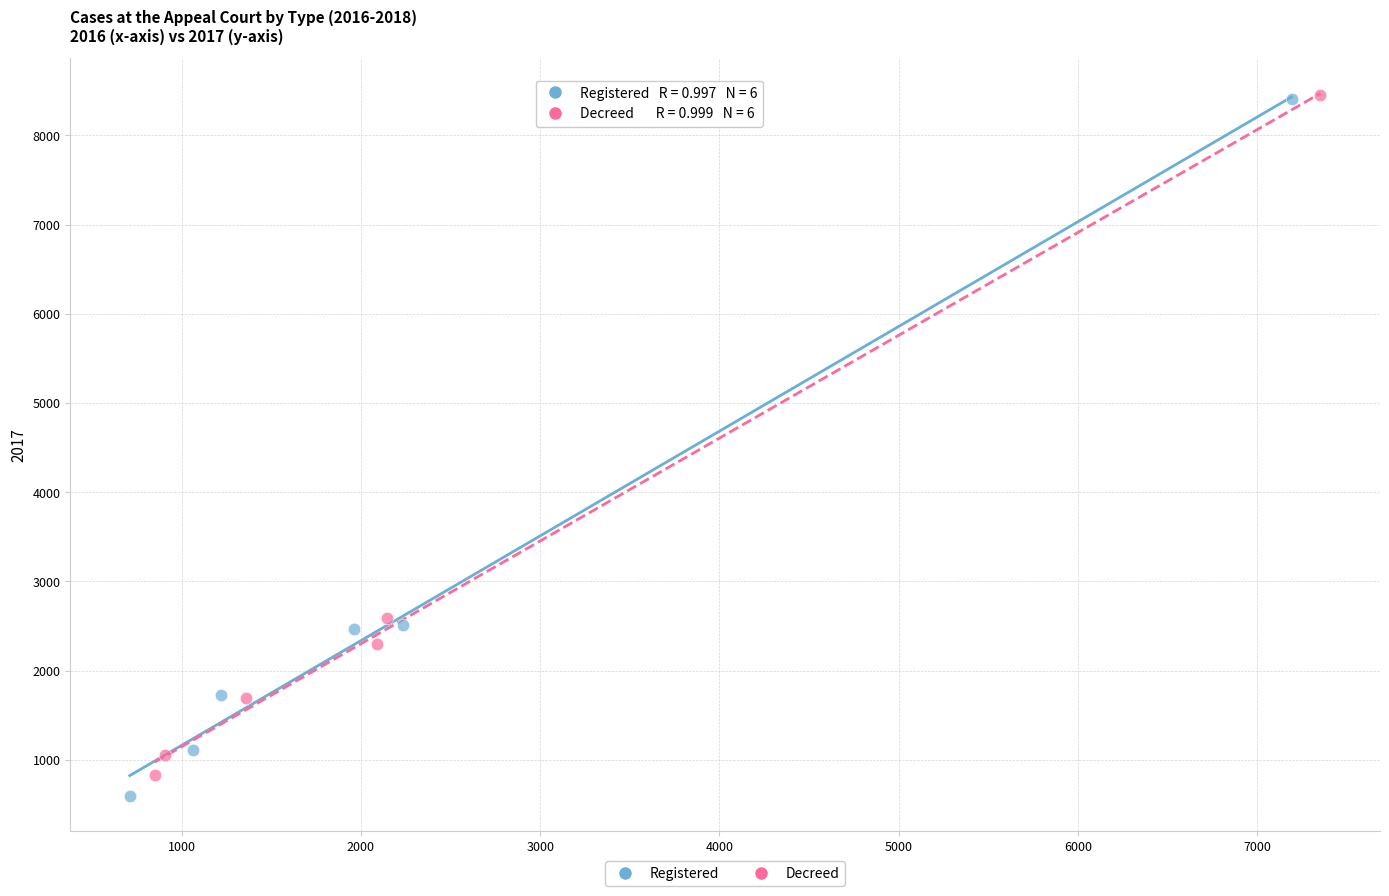

Which series has the largest Y range (max minus min)?

Registered